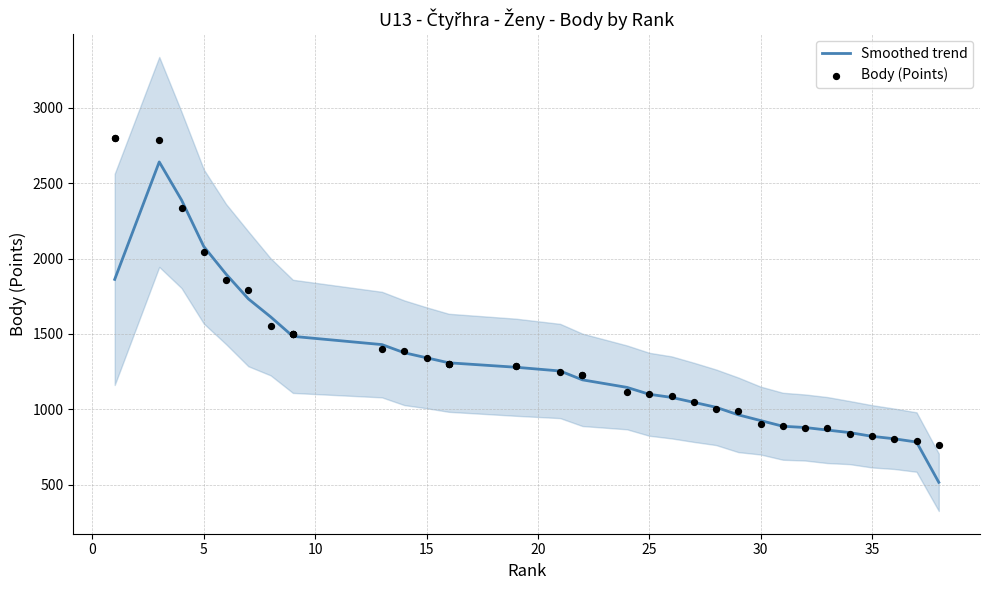

Between 26 and 38, which is larger?

26